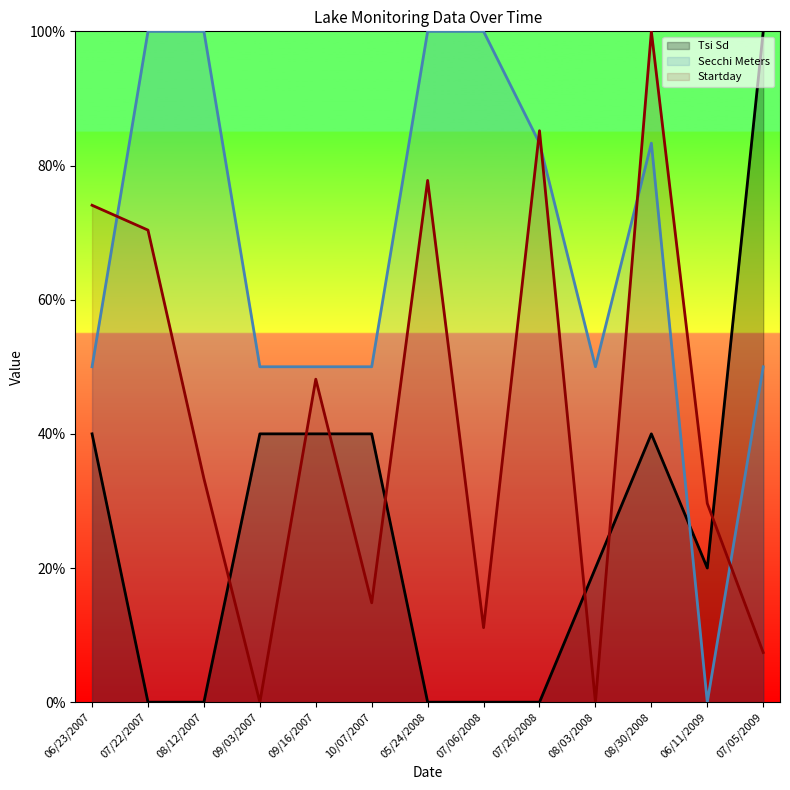

Rank the series at 07/22/2007 from lowest to highest value.

Tsi Sd, Startday, Secchi Meters